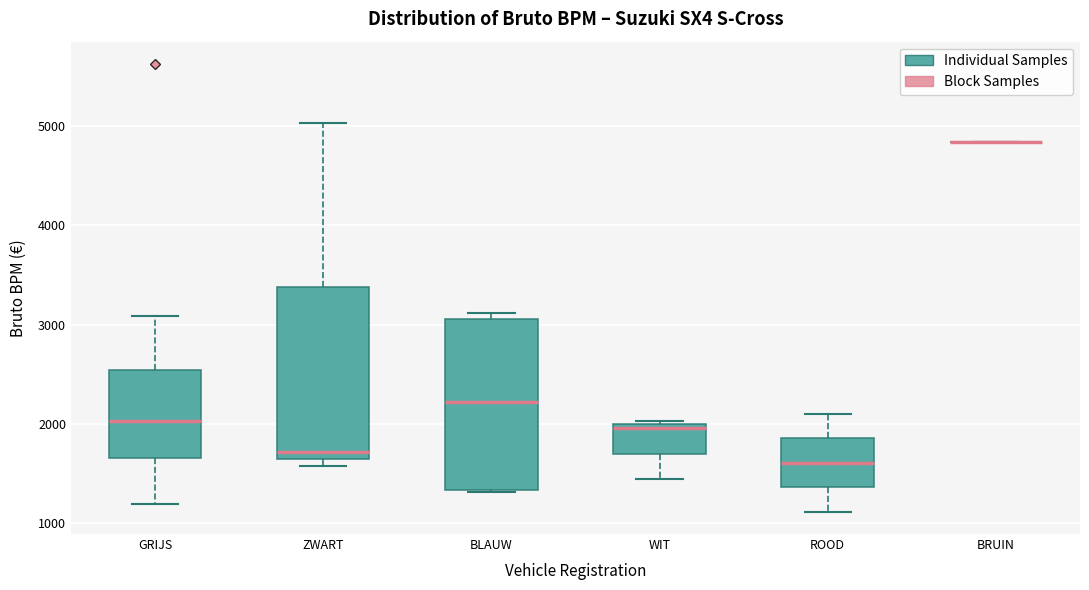

Reading left to right, transcribe this box plot: for each box, give where its median line is, the range the box spans, and where its two whiskers end, as read against the y-axis. The values are not printed on the chart, so give them approximately, as read against the axis.

GRIJS: median 2000, box 1700 to 2500, whiskers 1200 to 3100
ZWART: median 1700, box 1600 to 3400, whiskers 1600 (just below the box's lower edge) to 5000
BLAUW: median 2200, box 1300 to 3100, whiskers 1300 to 3100 (just above the box's upper edge)
WIT: median 2000 (just below the box's upper edge), box 1700 to 2000, whiskers 1400 to 2000 (just above the box's upper edge)
ROOD: median 1600, box 1400 to 1900, whiskers 1100 to 2100
BRUIN: box collapsed to a line at 4800, whiskers 4800 to 4800